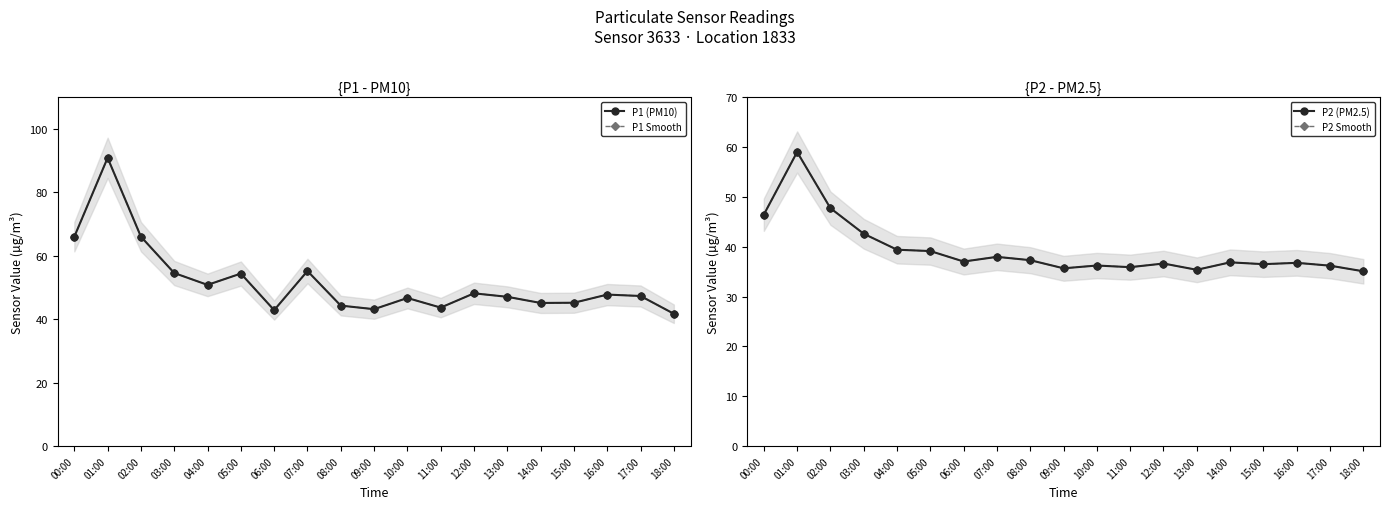

At which label is P1 Smooth closest to 66?

00:00